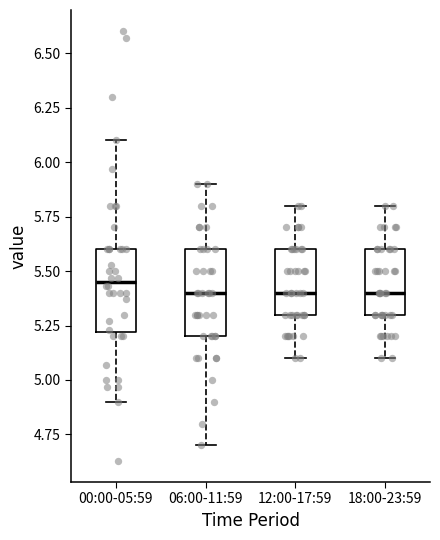

Reading left to right, read every box against the y-axis: the position of its median line, the range the box covers, and the ends of its whiskers. The values are not printed on the chart, so give them approximately, as read against the axis.

00:00-05:59: median 5.45, box 5.20 to 5.60, whiskers 4.90 to 6.10
06:00-11:59: median 5.40, box 5.20 to 5.60, whiskers 4.70 to 5.90
12:00-17:59: median 5.40, box 5.30 to 5.60, whiskers 5.10 to 5.80
18:00-23:59: median 5.40, box 5.30 to 5.60, whiskers 5.10 to 5.80